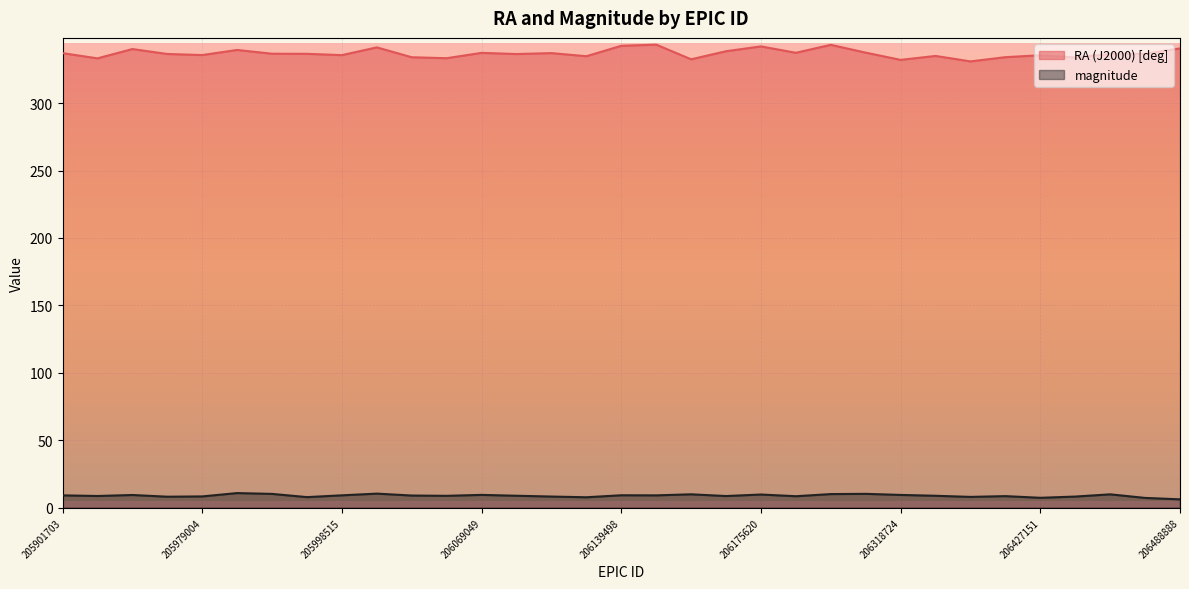

At which label does magnitude first exceed 8?

205901703